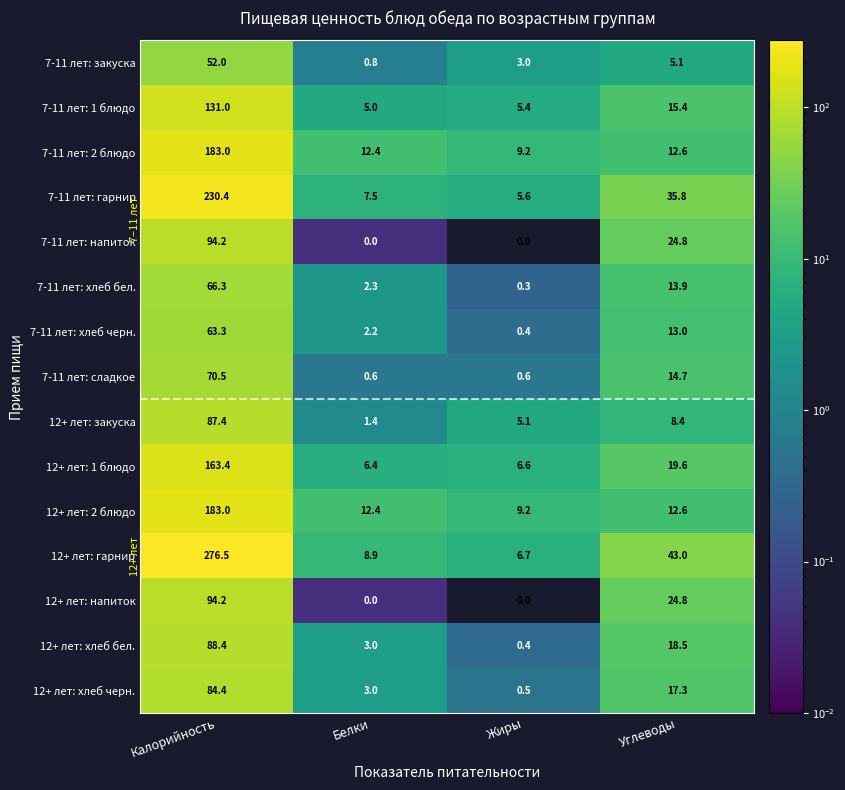

At which label is 7-11 лет: сладкое closest to 35?

Углеводы